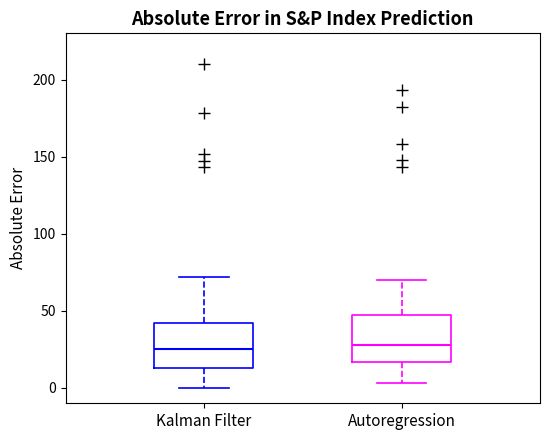

Reading left to right, read every box against the y-axis: the position of its median line, the range the box covers, and the ends of its whiskers. The values are not printed on the chart, so give them approximately, as read against the axis.

Kalman Filter: median 25, box 15 to 40, whiskers 0 to 70
Autoregression: median 30, box 15 to 45, whiskers 5 to 70